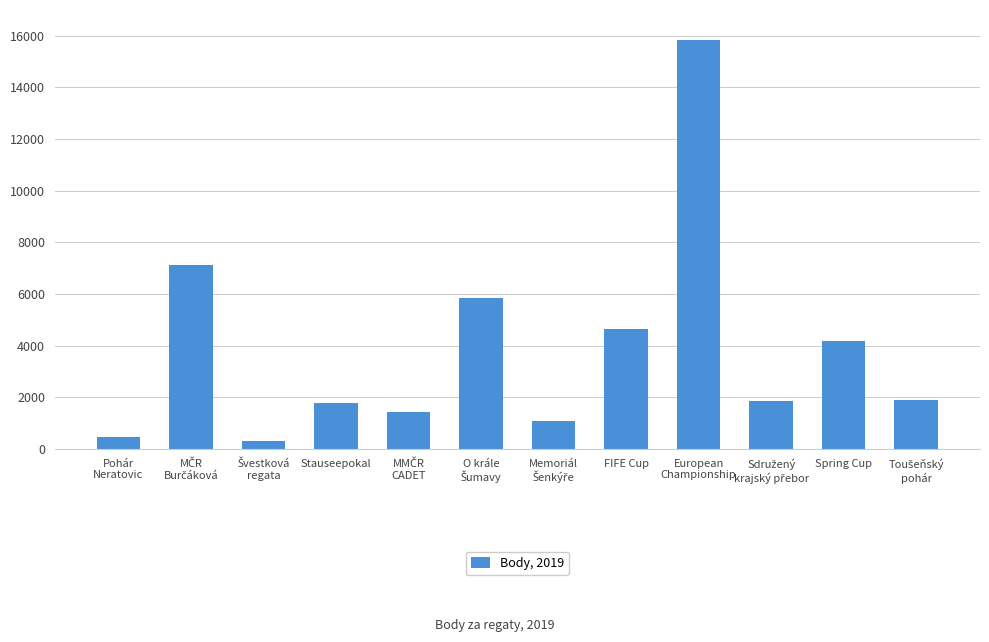

What is the difference between the maximum and minimum values?

15517